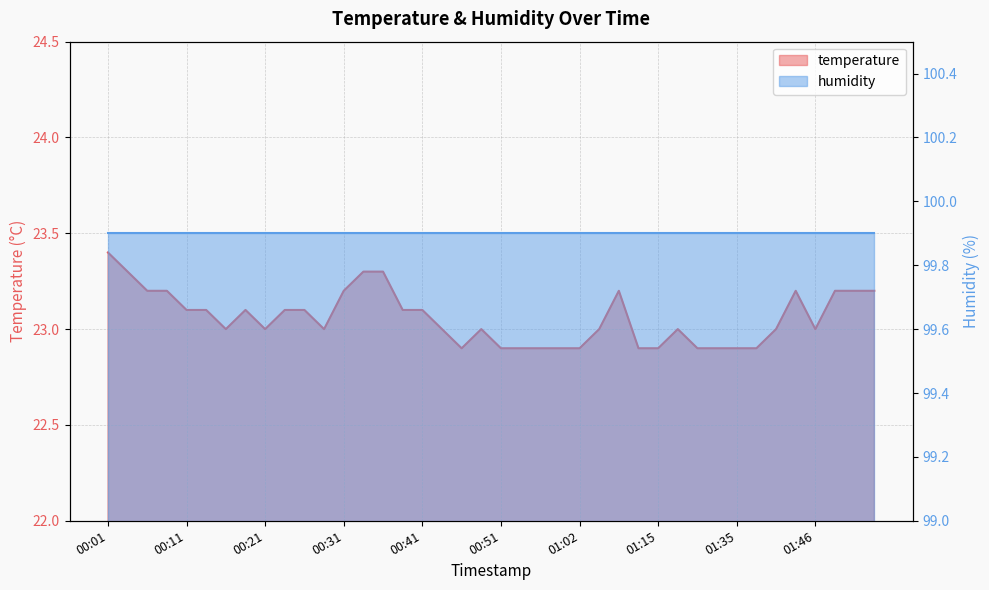

At which label does the data first exceed 23?

00:01